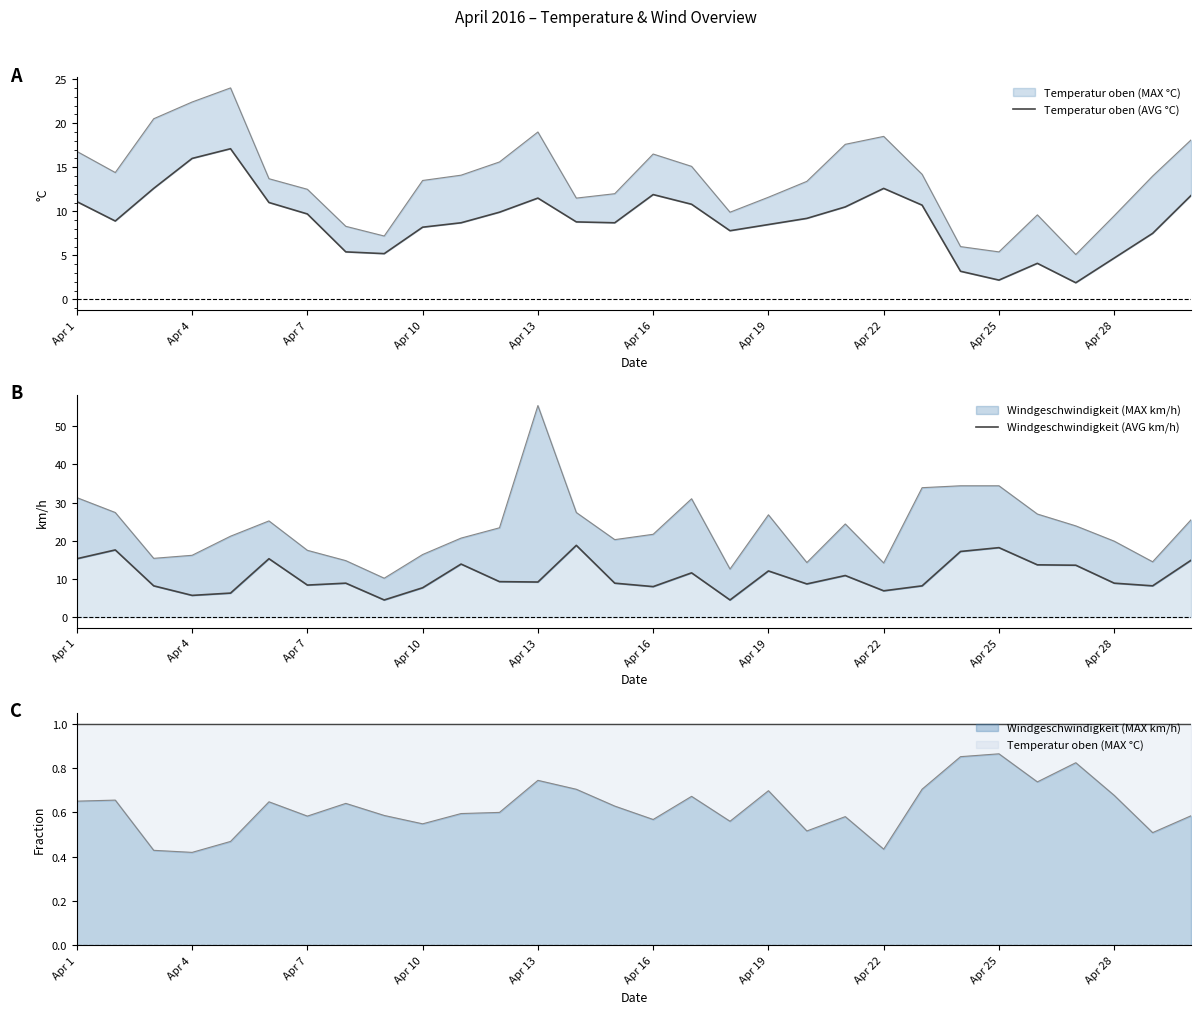

How many interior local peaks does the Temperatur oben (AVG °C) series have?

5